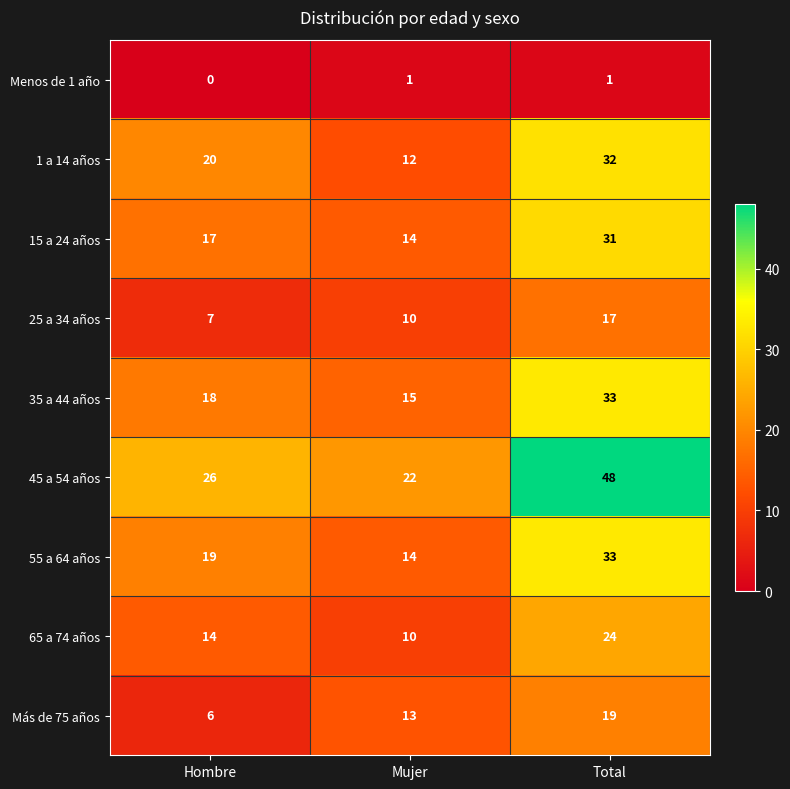

At which category is the sum across all series the highest?

Total